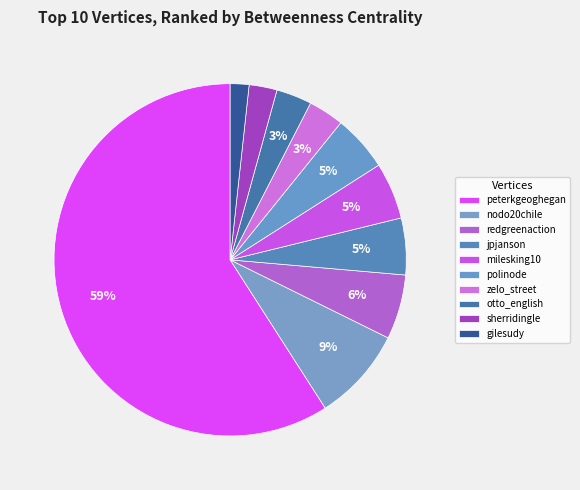

What is the ratio of the value at jpjanson to the value at redgreenaction?

0.9